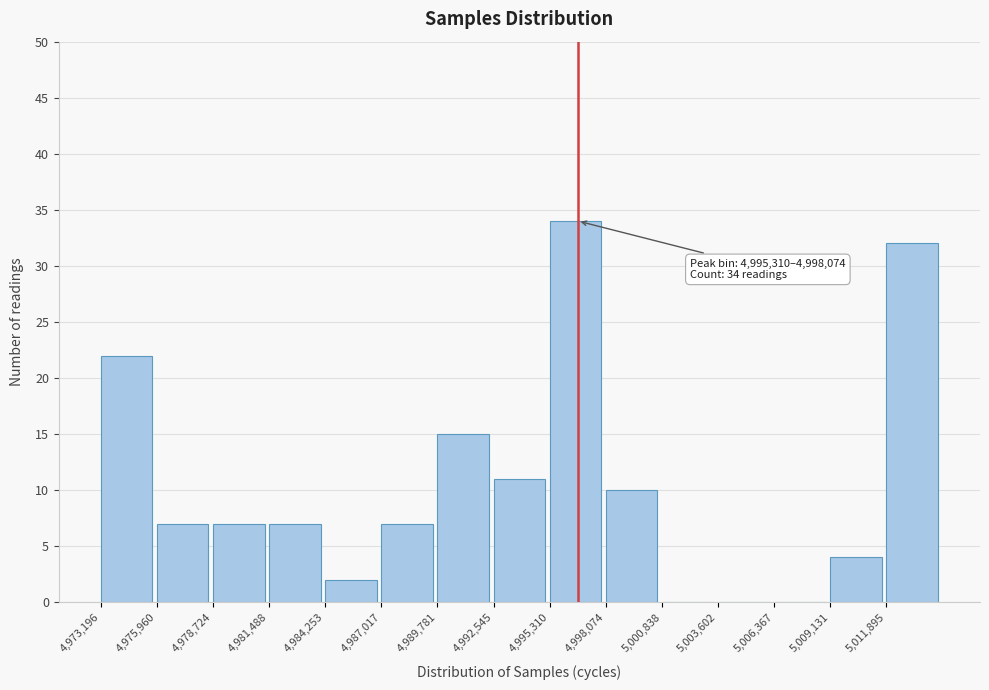

Over which range of the x-axis is the bar tallest?

4995500 to 4998000